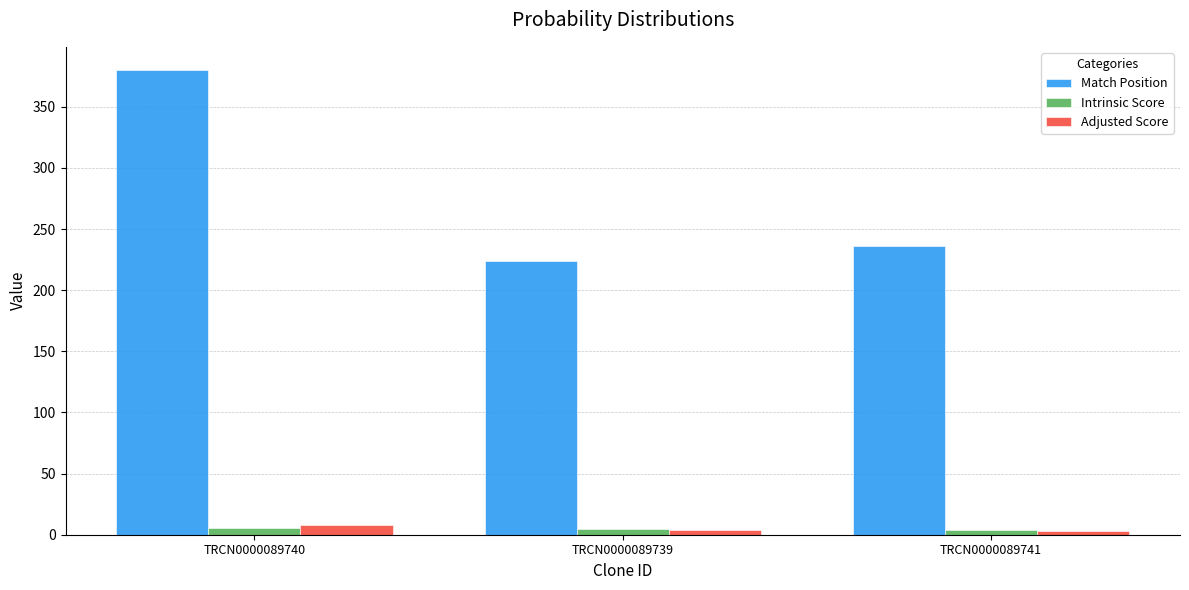

What is the total value across all series at TRCN0000089741?

242.9